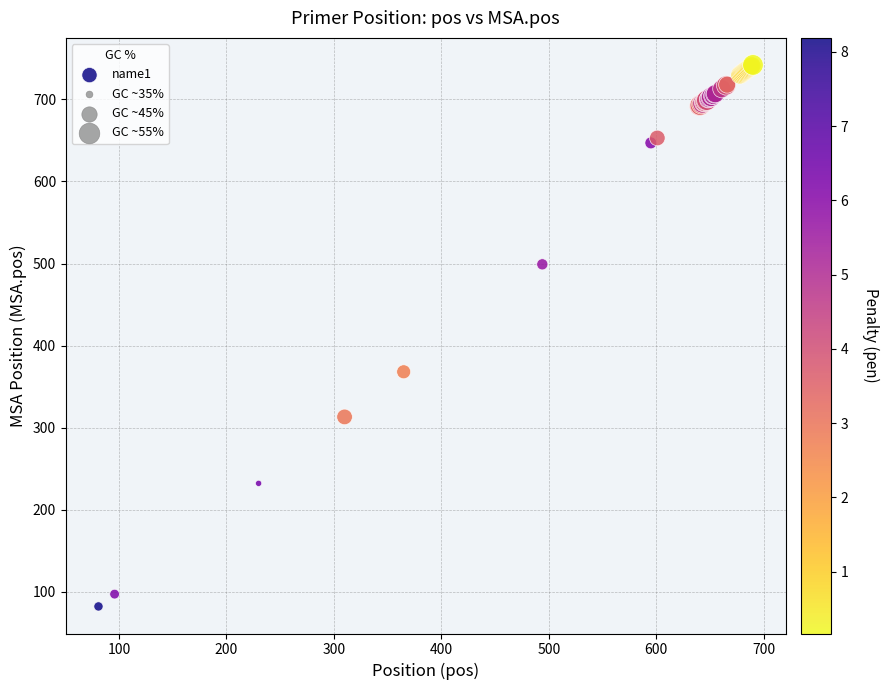

What Y value in the scatter plot is closest to 412?

368